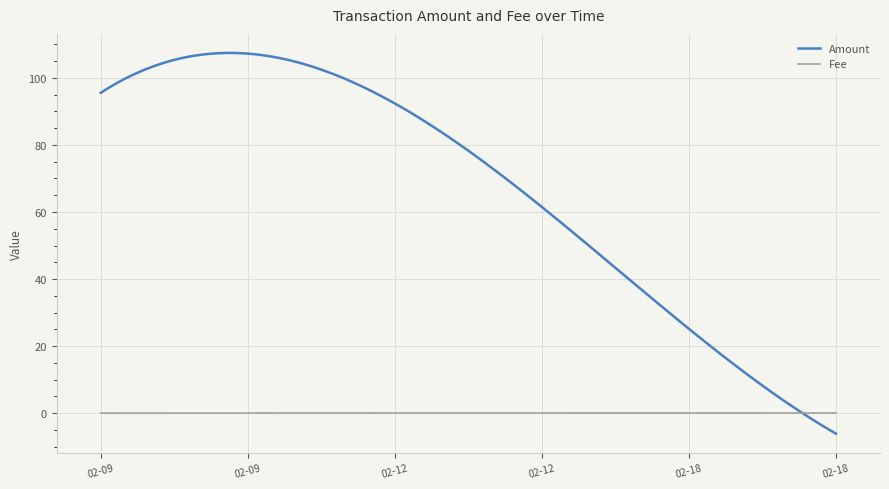

Which series has the largest total across all categories?

Amount